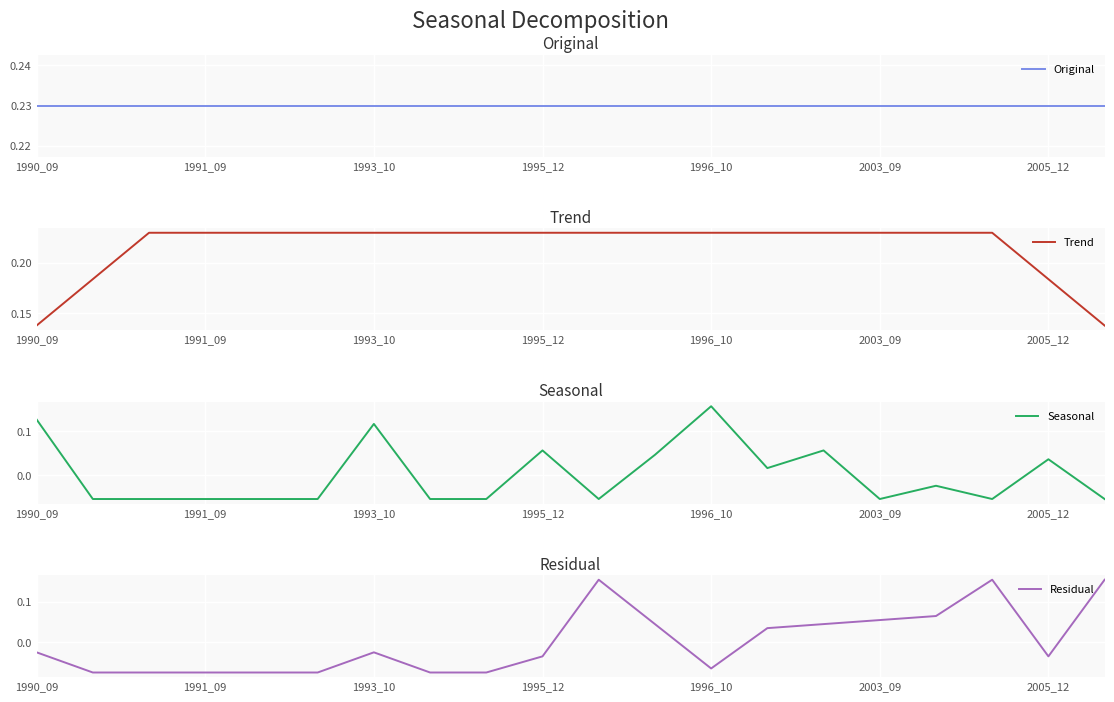

Which series has the largest total across all categories?

Original